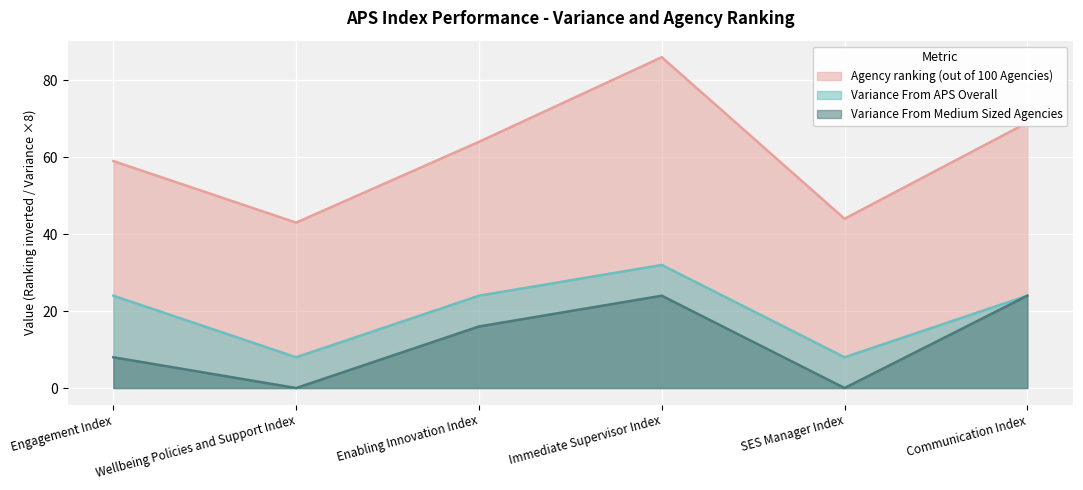

Which has a higher value, Wellbeing Policies and Support Index or SES Manager Index?

SES Manager Index